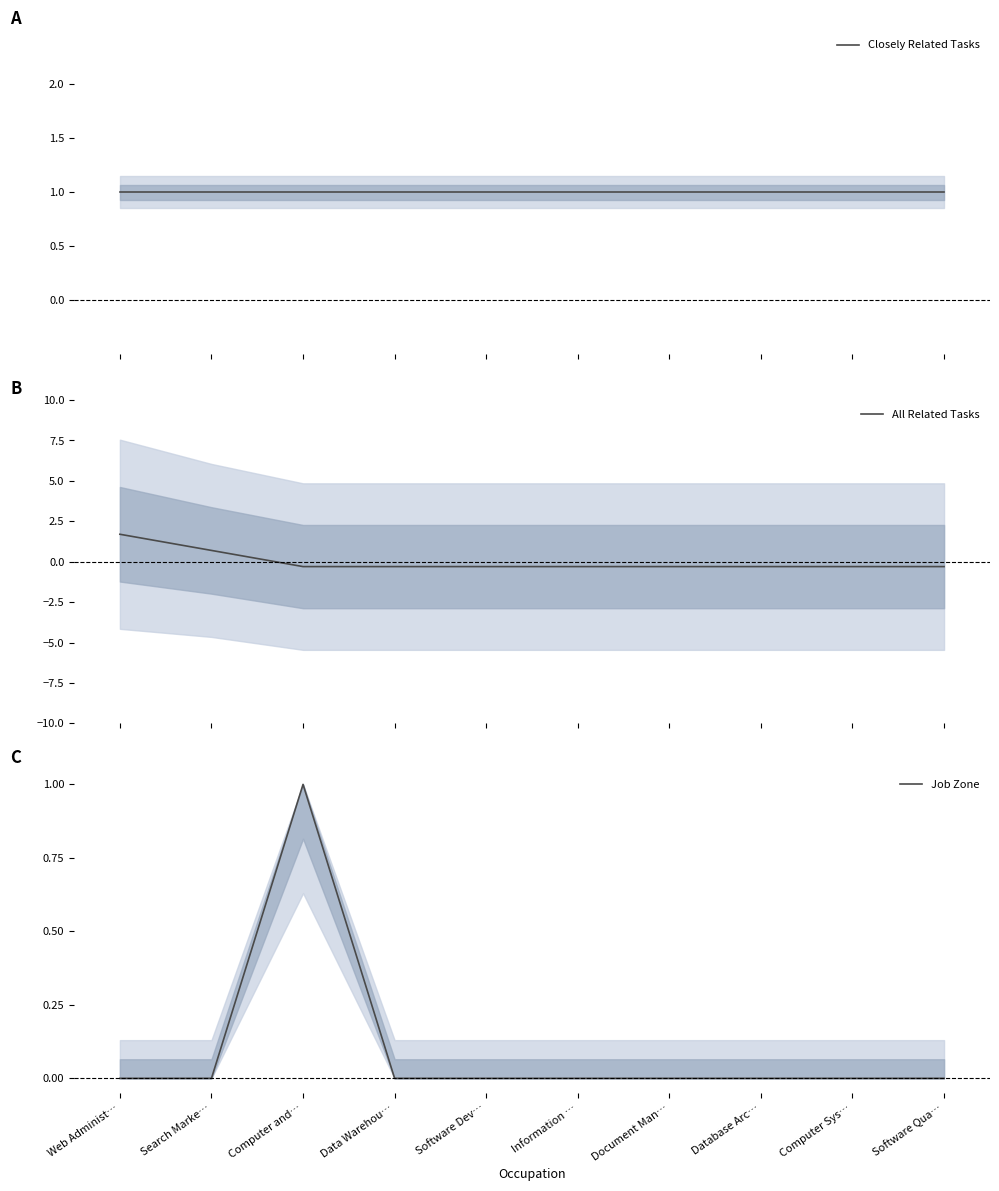

How many lines are shown in the chart?

3